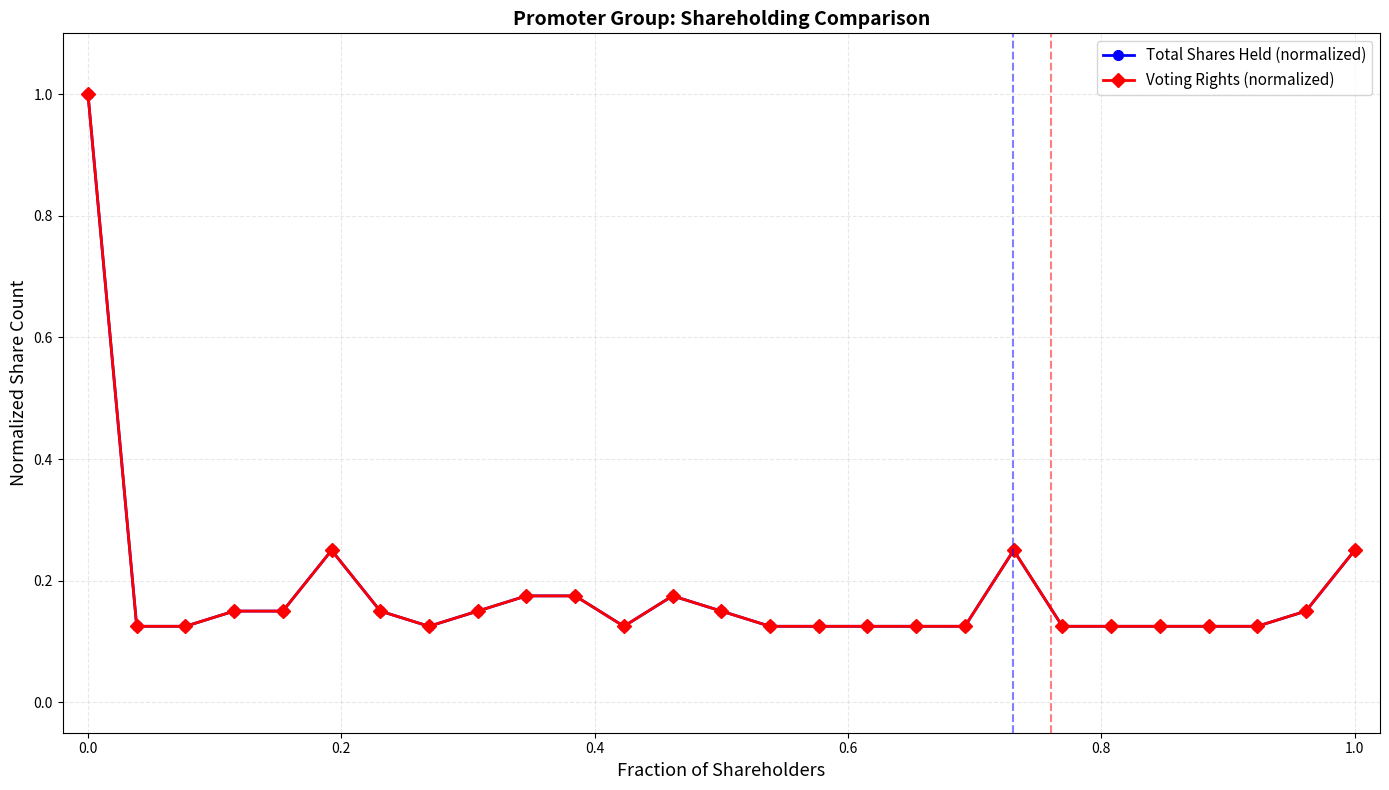

Reading left to right, transcribe all the data shown in this chart.

Total Shares Held (normalized): 1.0	0.1	0.1	0.1	0.1	0.2	0.1	0.1	0.1	0.2	0.2	0.1	0.2	0.1	0.1	0.1	0.1	0.1	0.1	0.2	0.1	0.1	0.1	0.1	0.1	0.1	0.2
Voting Rights (normalized): 1.0	0.1	0.1	0.1	0.1	0.2	0.1	0.1	0.1	0.2	0.2	0.1	0.2	0.1	0.1	0.1	0.1	0.1	0.1	0.2	0.1	0.1	0.1	0.1	0.1	0.1	0.2